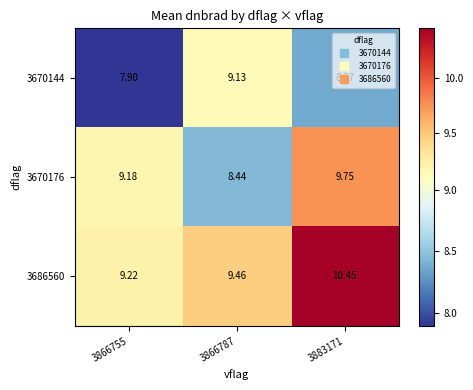

Is the value of 3670144 at 3866755 greater than the value of 3686560 at 3883171?

No